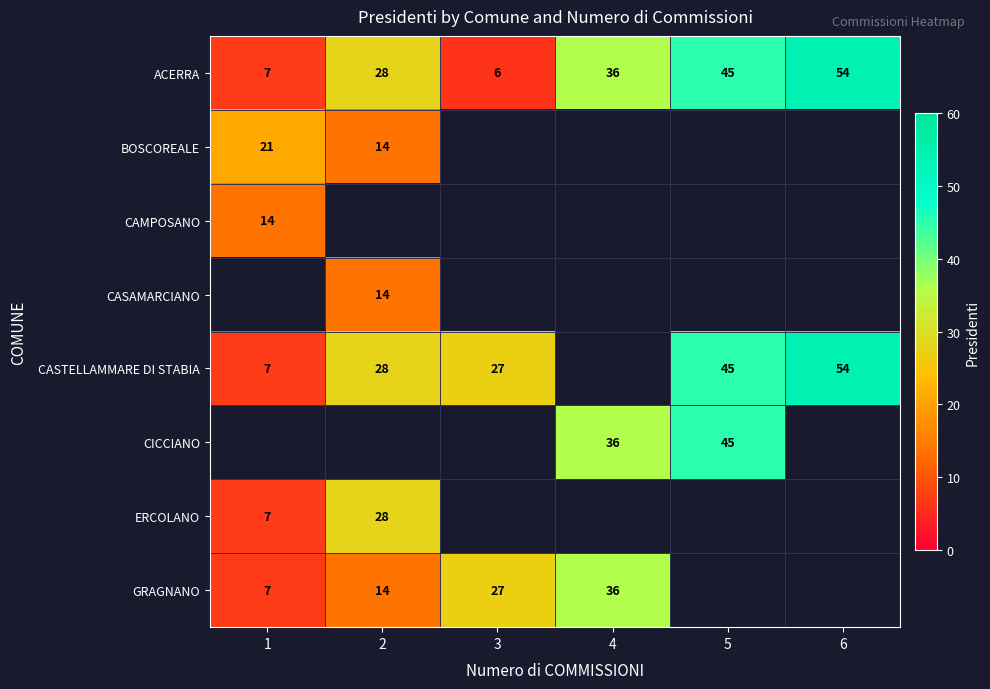

Is it true that CASTELLAMMARE DI STABIA equals 39 at 3?

False